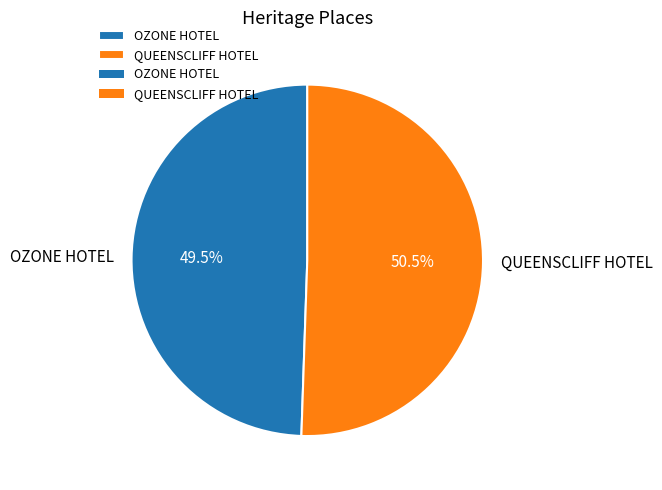

To the nearest percent, what is the average slice percentage?

50%